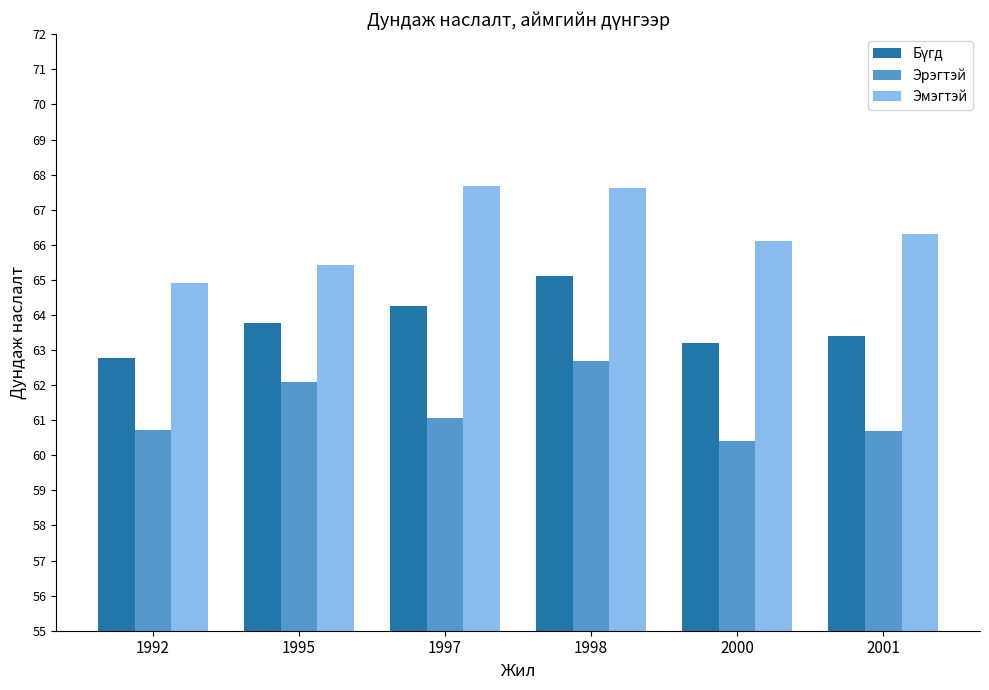

What is the value of the Эрэгтэй bar at the 2nd from the left?

62.1